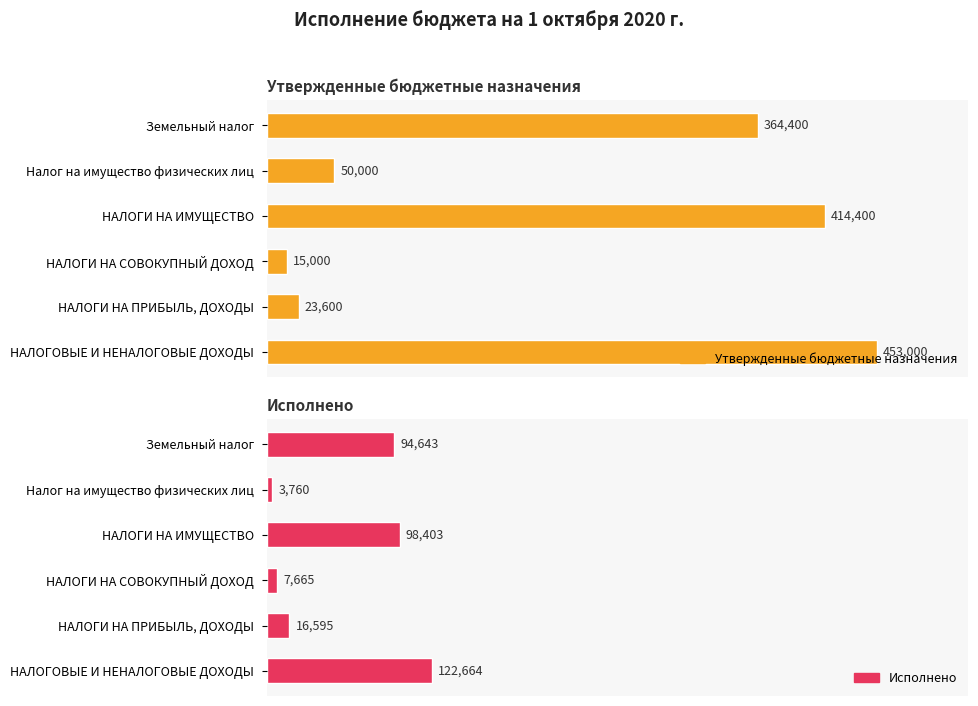

What is the difference between the maximum and minimum values in the Утвержденные бюджетные назначения series?

438000.0